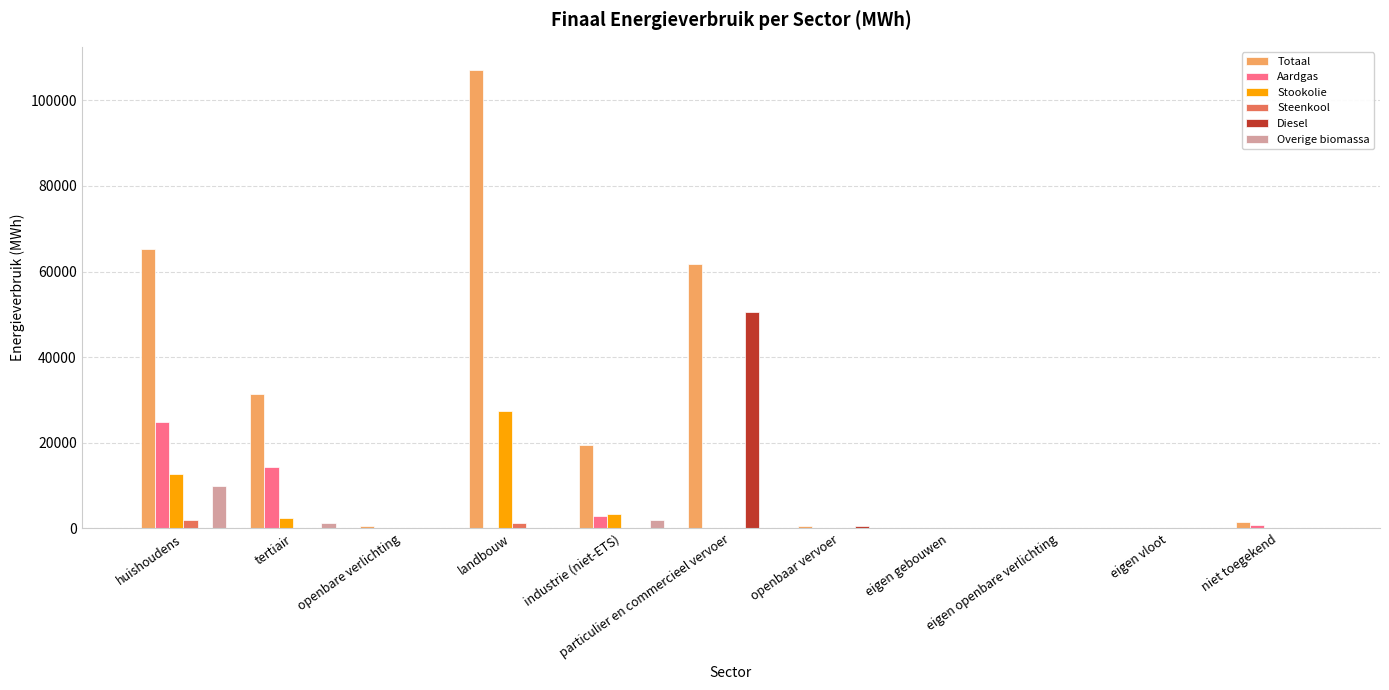

Which category has the highest value across all series?

landbouw